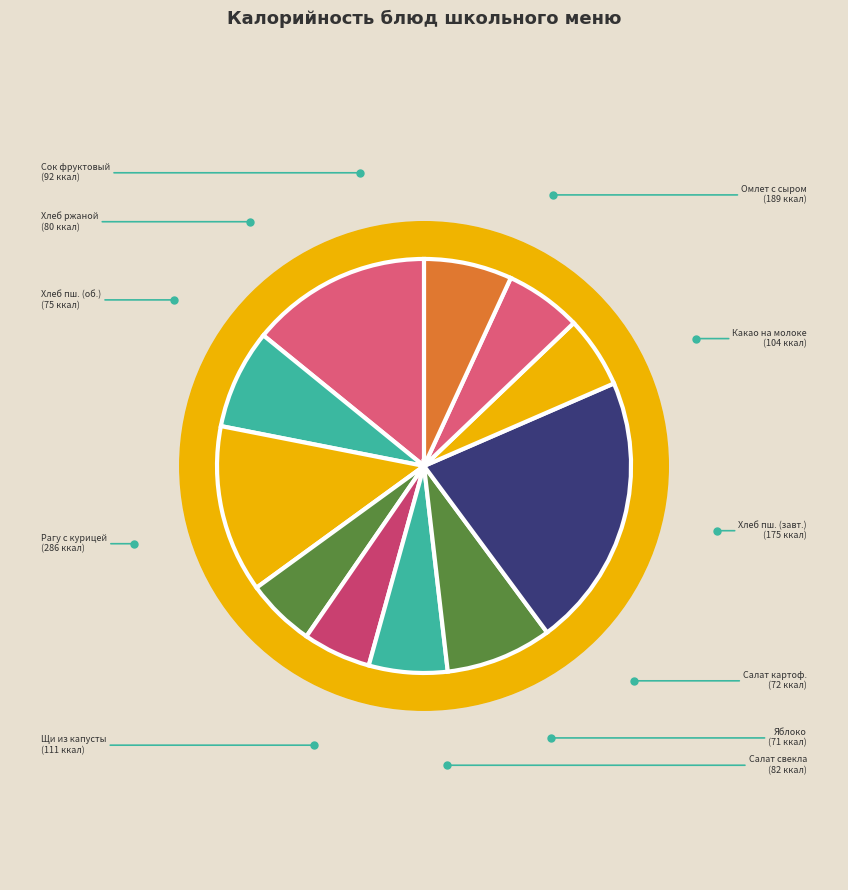

Count the number of slices in the pie.

11